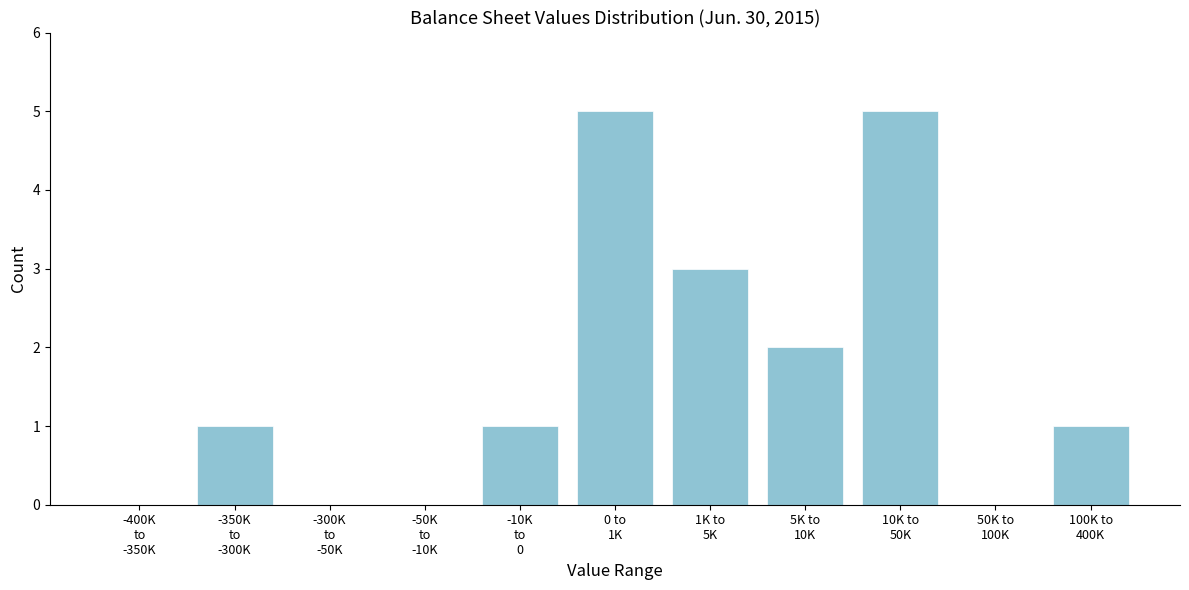

What is the sum of all values?

18